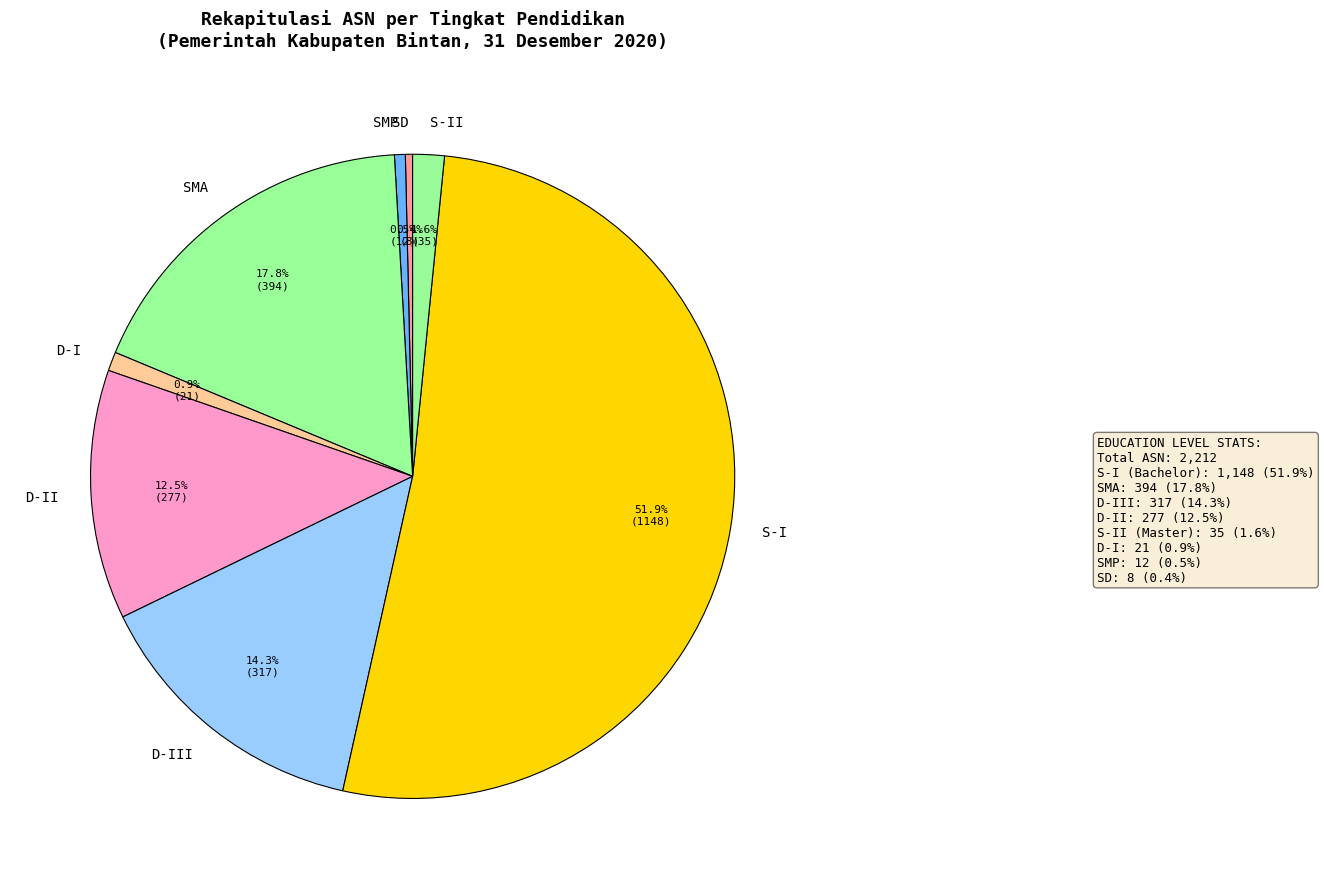

Count the number of slices in the pie.

8